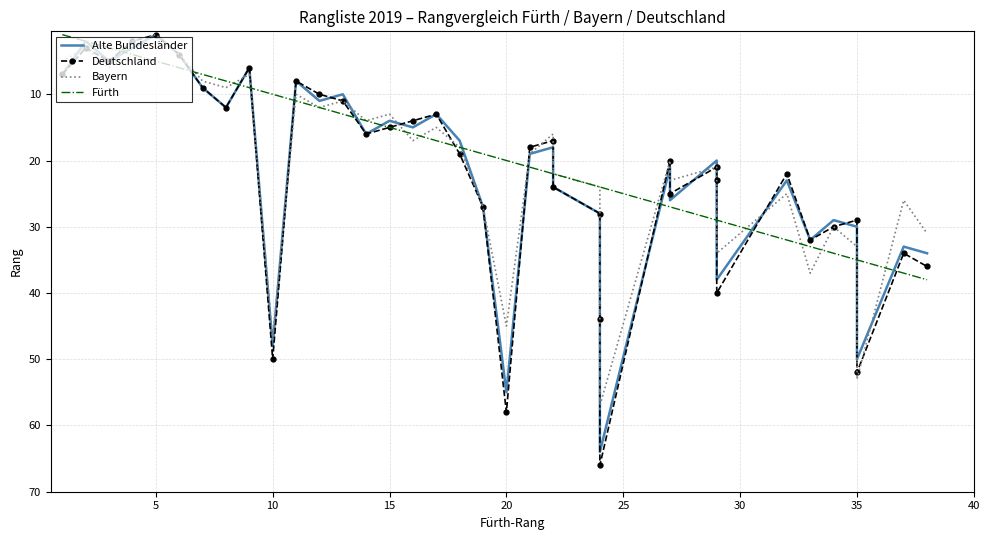

List the series in order of their peak value, highest first.

Deutschland, Alte Bundesländer, Bayern, Fürth